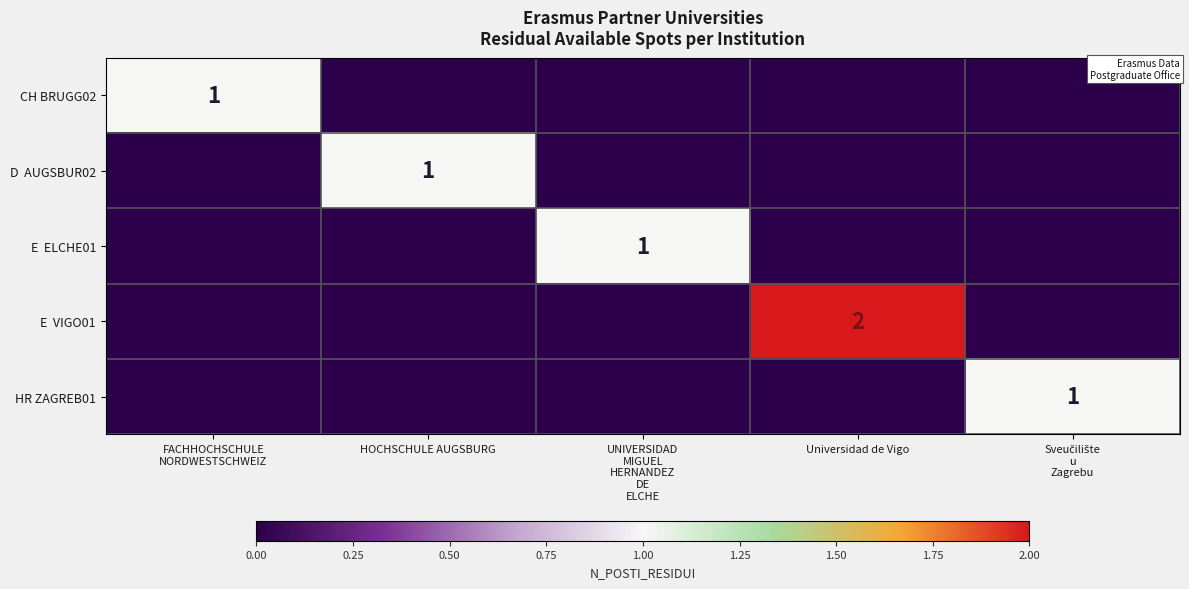

Which series has the largest range (max minus min)?

E VIGO01